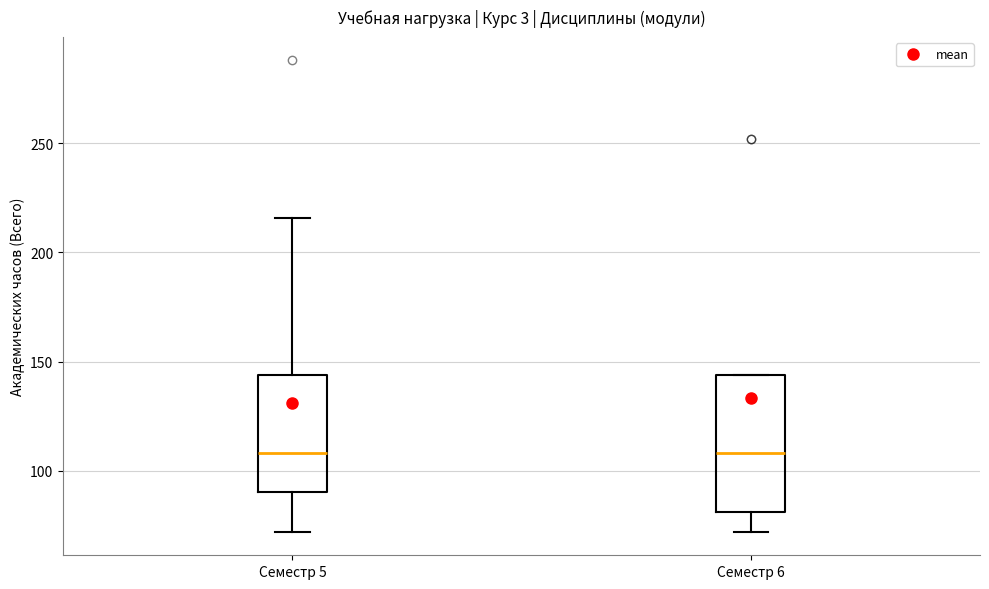

Where is the lower edge of the box for Семестр 5 on the y-axis? The values are not printed on the chart, so give them approximately, as read against the axis.

90